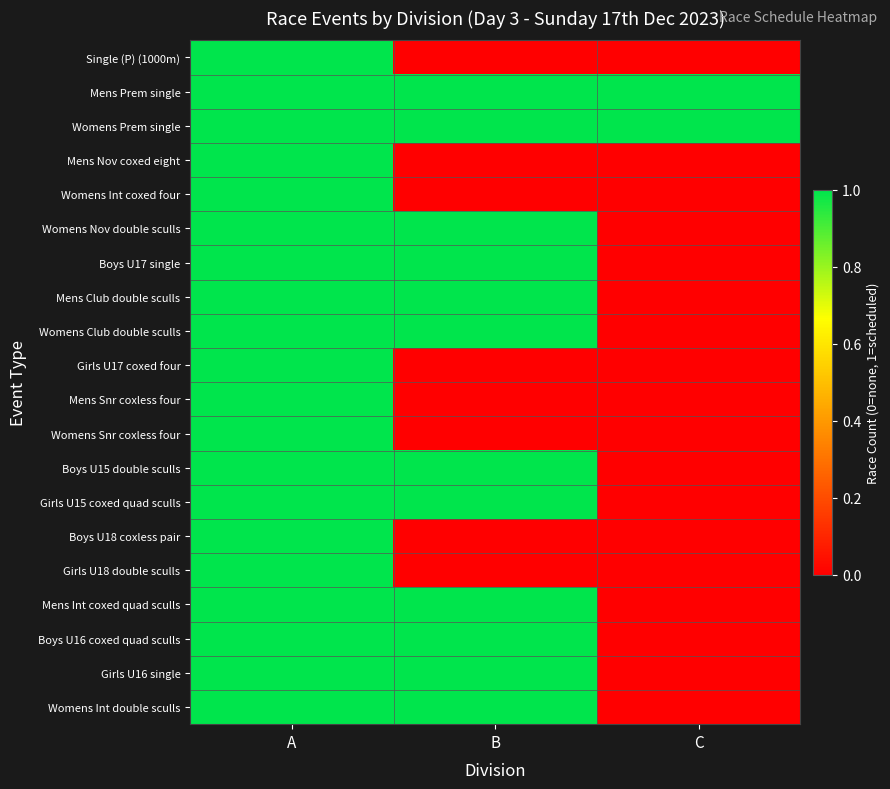

Reading right to left, list all the values displayed in this chart.

Single (P) (1000m): C=0	B=0	A=1
Mens Prem single: C=1	B=1	A=1
Womens Prem single: C=1	B=1	A=1
Mens Nov coxed eight: C=0	B=0	A=1
Womens Int coxed four: C=0	B=0	A=1
Womens Nov double sculls: C=0	B=1	A=1
Boys U17 single: C=0	B=1	A=1
Mens Club double sculls: C=0	B=1	A=1
Womens Club double sculls: C=0	B=1	A=1
Girls U17 coxed four: C=0	B=0	A=1
Mens Snr coxless four: C=0	B=0	A=1
Womens Snr coxless four: C=0	B=0	A=1
Boys U15 double sculls: C=0	B=1	A=1
Girls U15 coxed quad sculls: C=0	B=1	A=1
Boys U18 coxless pair: C=0	B=0	A=1
Girls U18 double sculls: C=0	B=0	A=1
Mens Int coxed quad sculls: C=0	B=1	A=1
Boys U16 coxed quad sculls: C=0	B=1	A=1
Girls U16 single: C=0	B=1	A=1
Womens Int double sculls: C=0	B=1	A=1